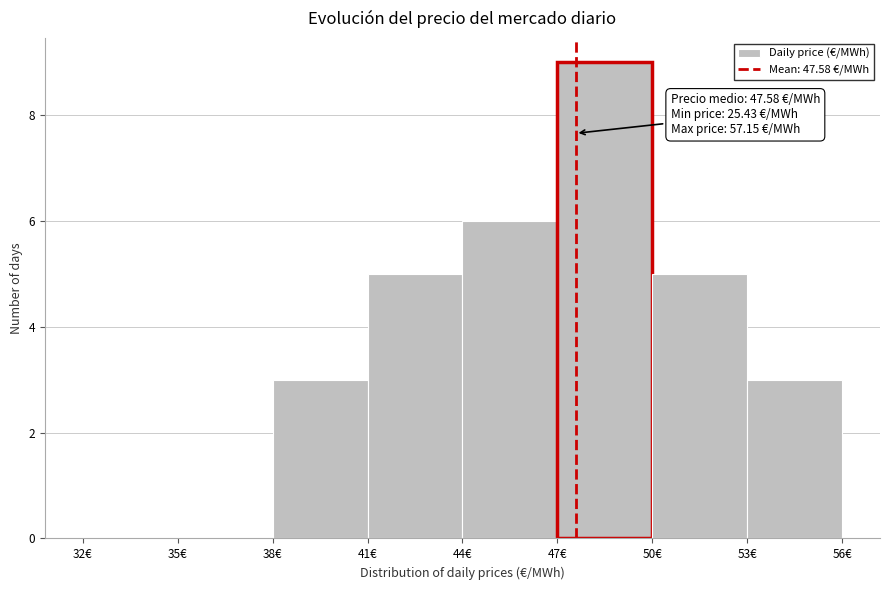

Over which range of the x-axis is the bar tallest?

47 to 50